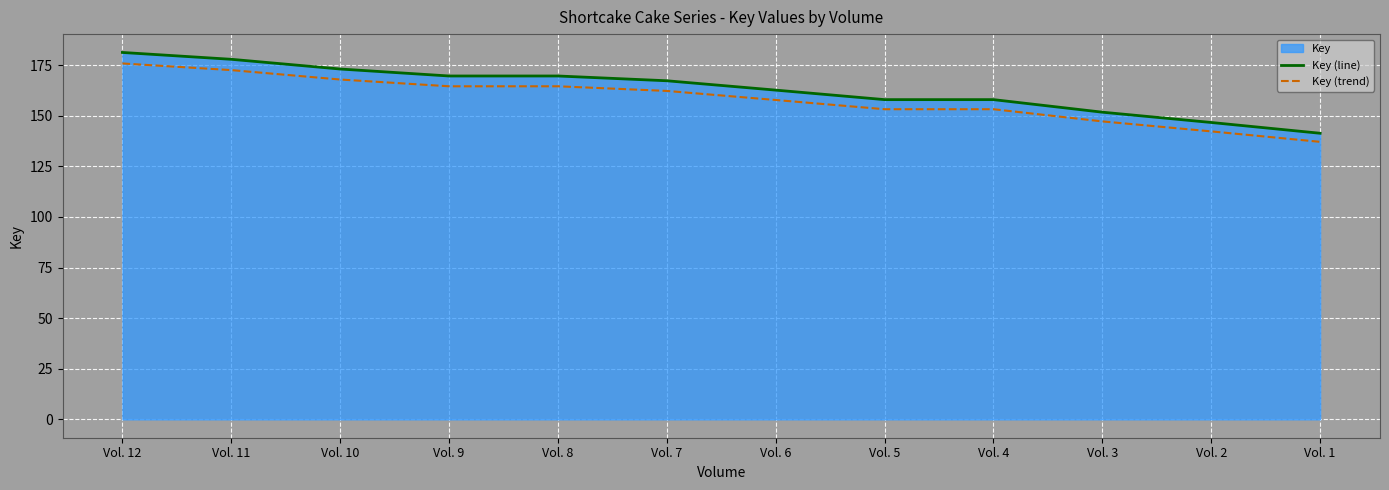

How many lines are shown in the chart?

2